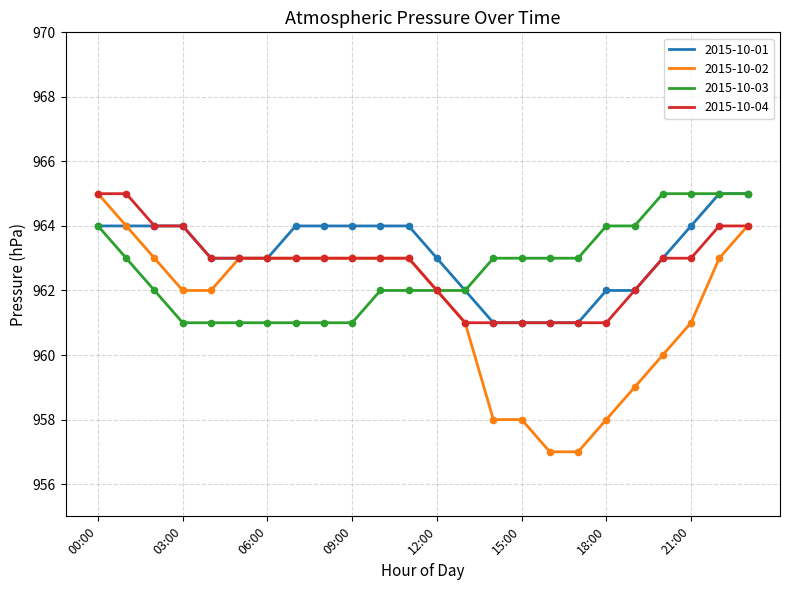

Which series has the largest range (max minus min)?

2015-10-02